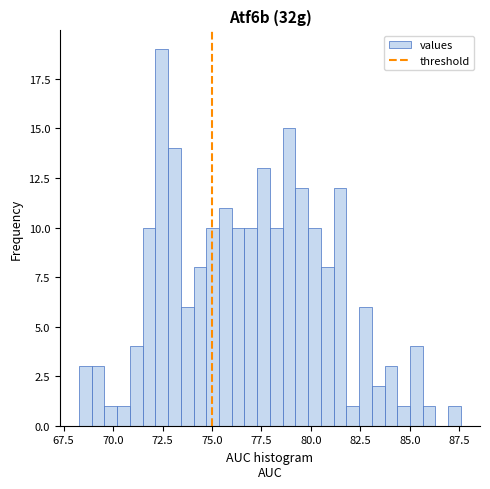

Read against the x-axis, roughly where is the centre of the tallest bar?

72.5